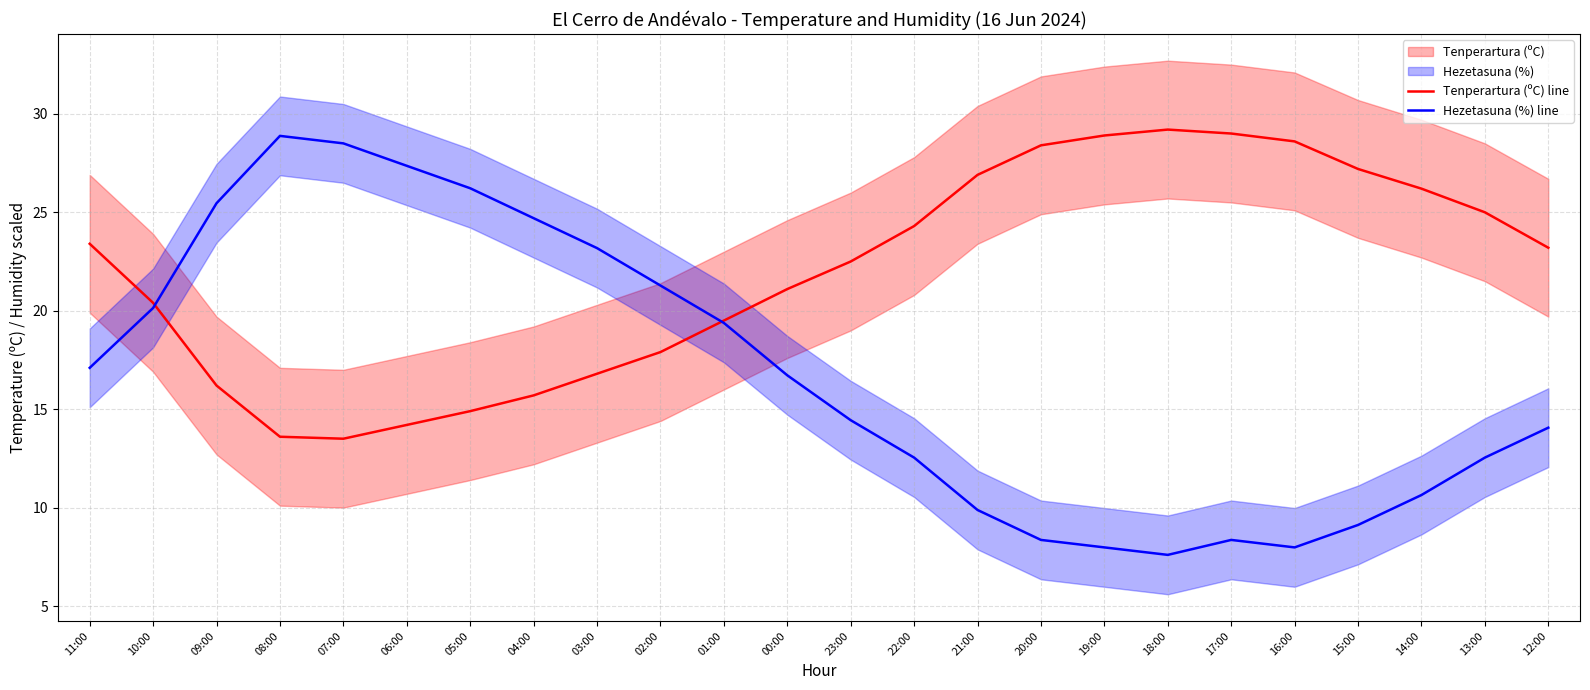

At how many categories does at least one series exceed 16?

24